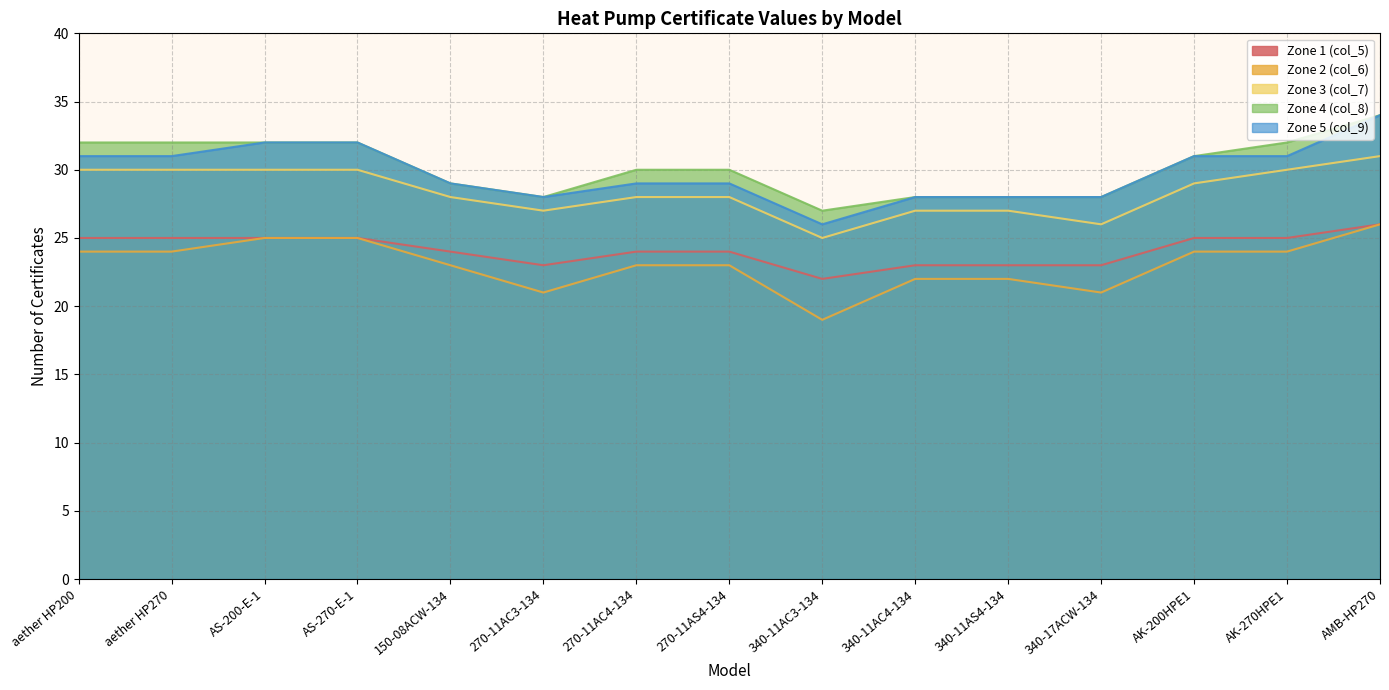

Does the chart display data point markers on the line(s)?

No